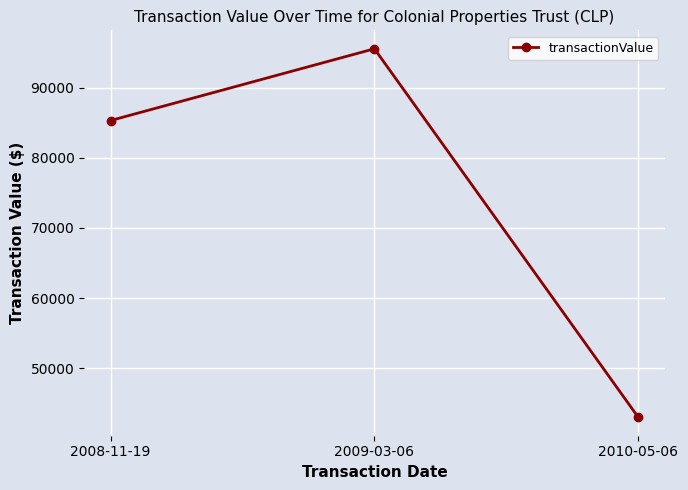

What position from the left is 2010-05-06?

3